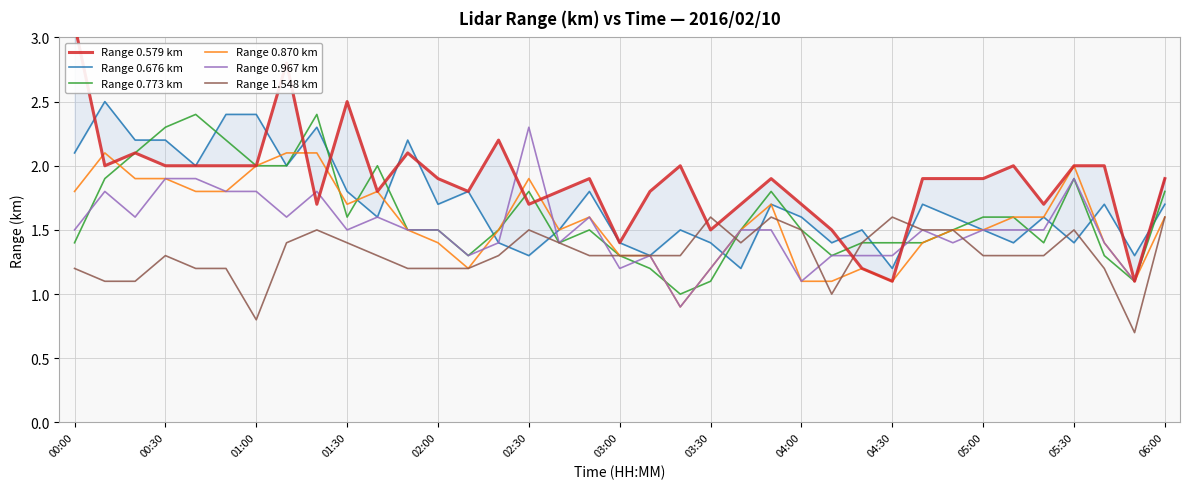

Which series has the largest range (max minus min)?

Range 0.579 km